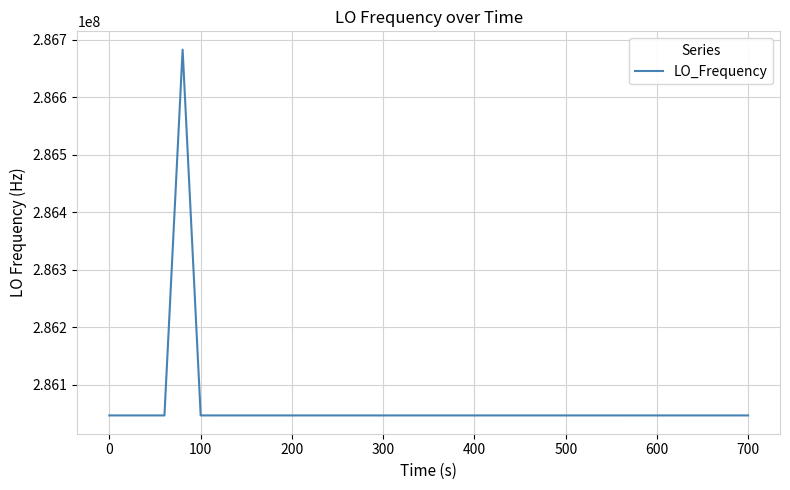

What is the greatest value displayed?

286682705.4